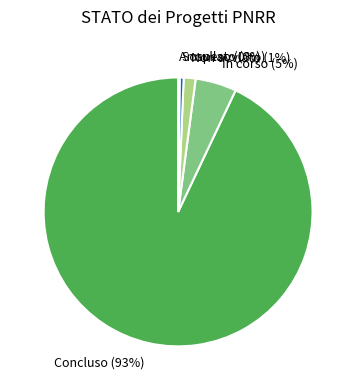

To the nearest percent, what percentage of the pie is Non avviato?

1%